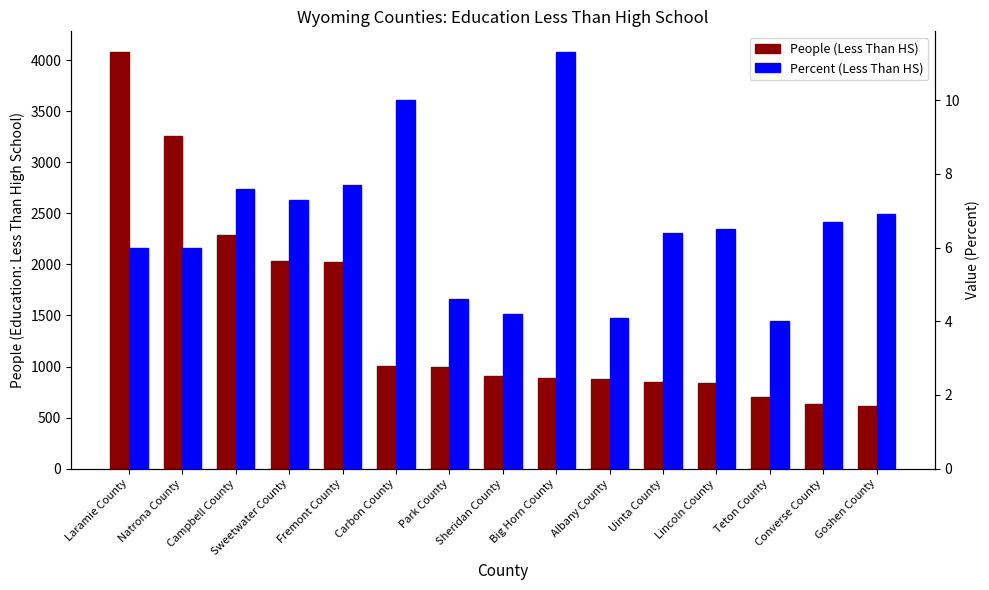

List the series in order of their peak value, lowest first.

Percent (Less Than HS), People (Less Than HS)